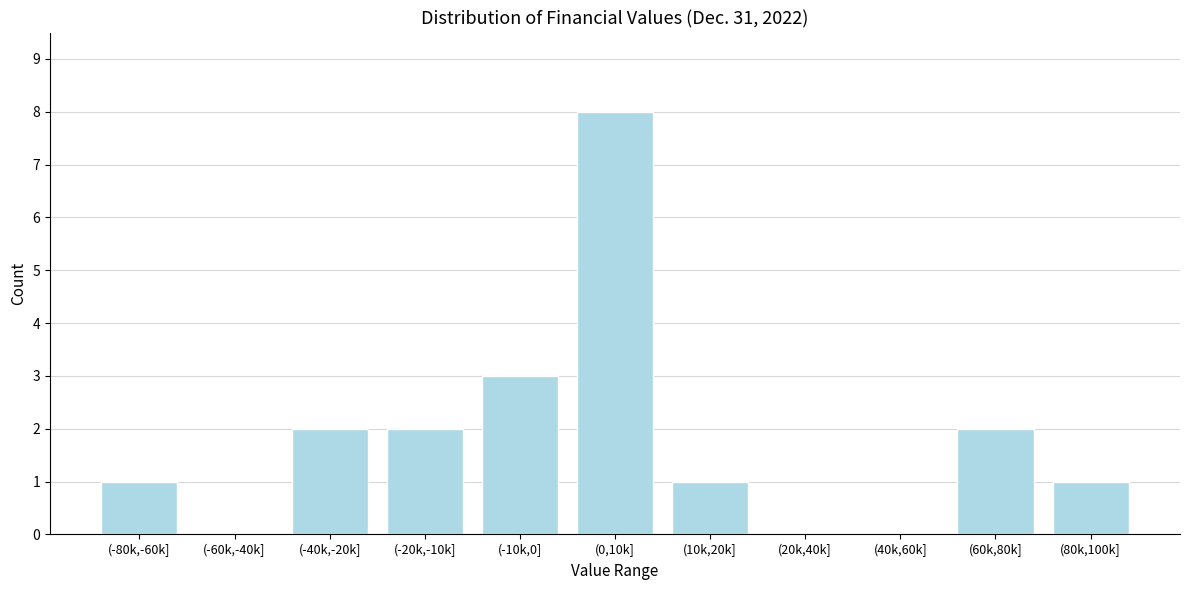

Reading left to right, what are all the values shown in this chart?

(-80k,-60k]=1	(-60k,-40k]=0	(-40k,-20k]=2	(-20k,-10k]=2	(-10k,0]=3	(0,10k]=8	(10k,20k]=1	(20k,40k]=0	(40k,60k]=0	(60k,80k]=2	(80k,100k]=1